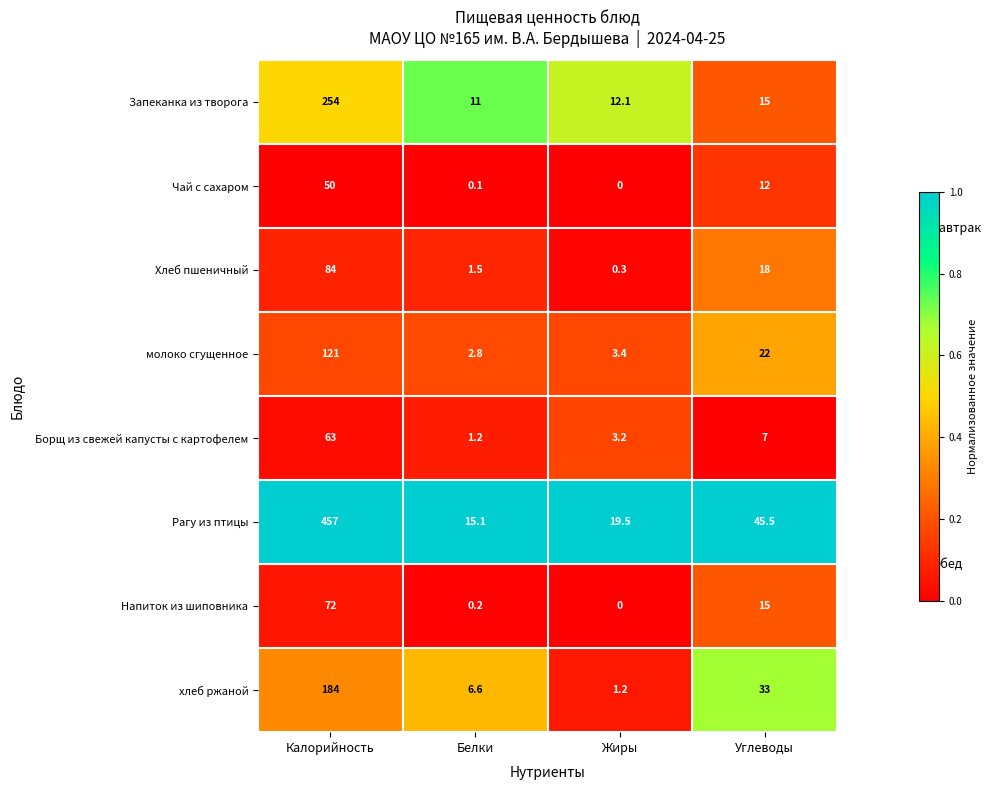

What is the maximum value shown in the chart?

457.0